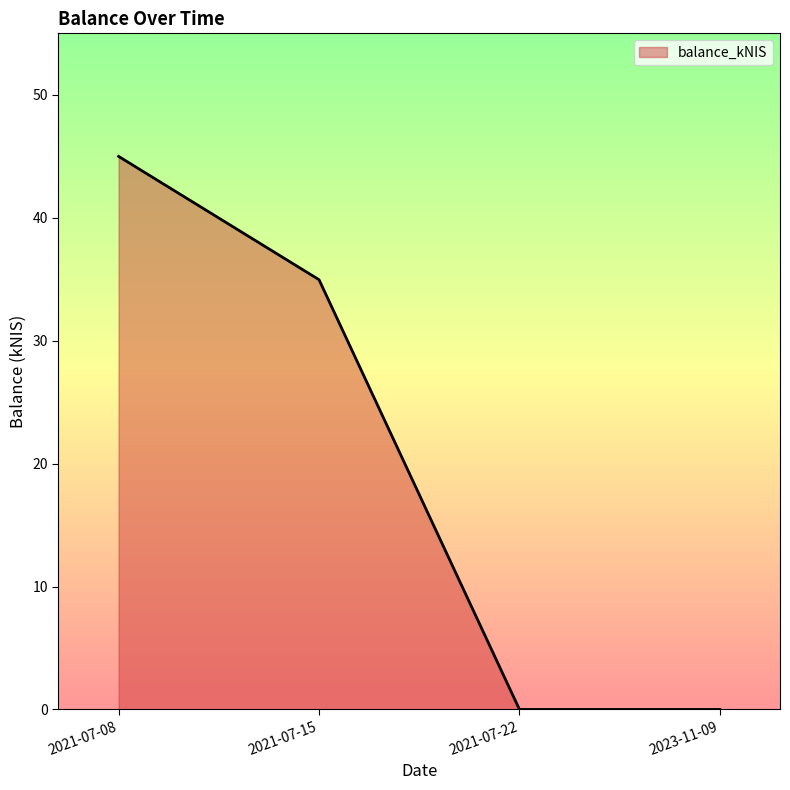

The chart shows a value of 22.5 at 2021-07-22. True or false?

False